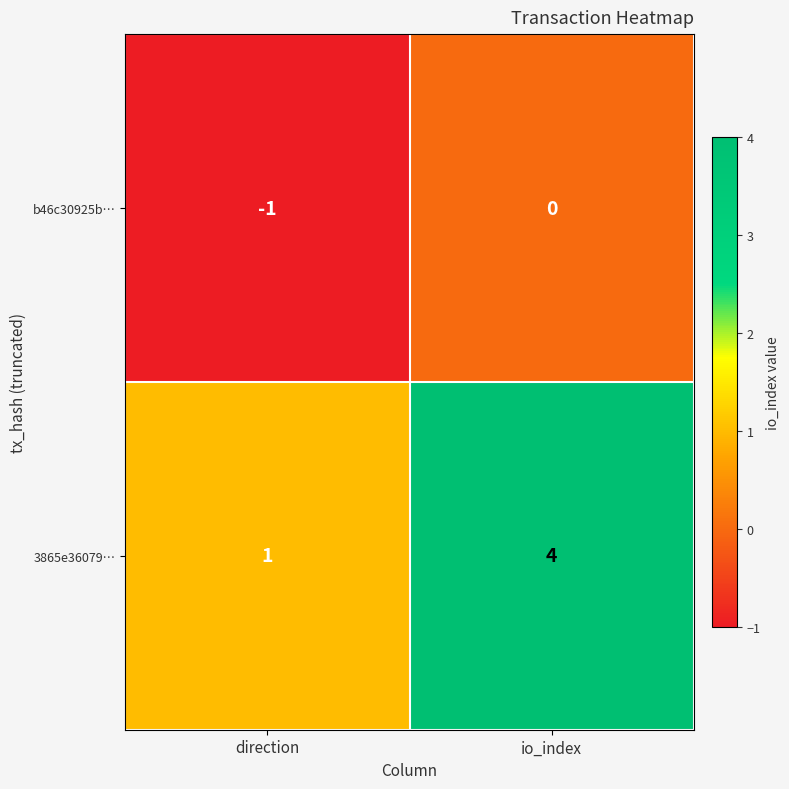

List the series in order of their peak value, highest first.

3865e36079…, b46c30925b…